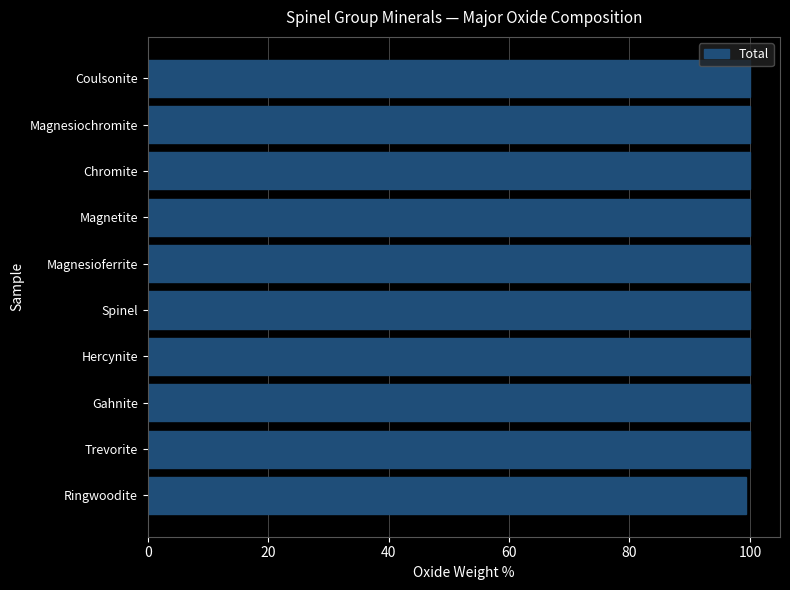

What is the label of the 8th bar from the top?

Gahnite